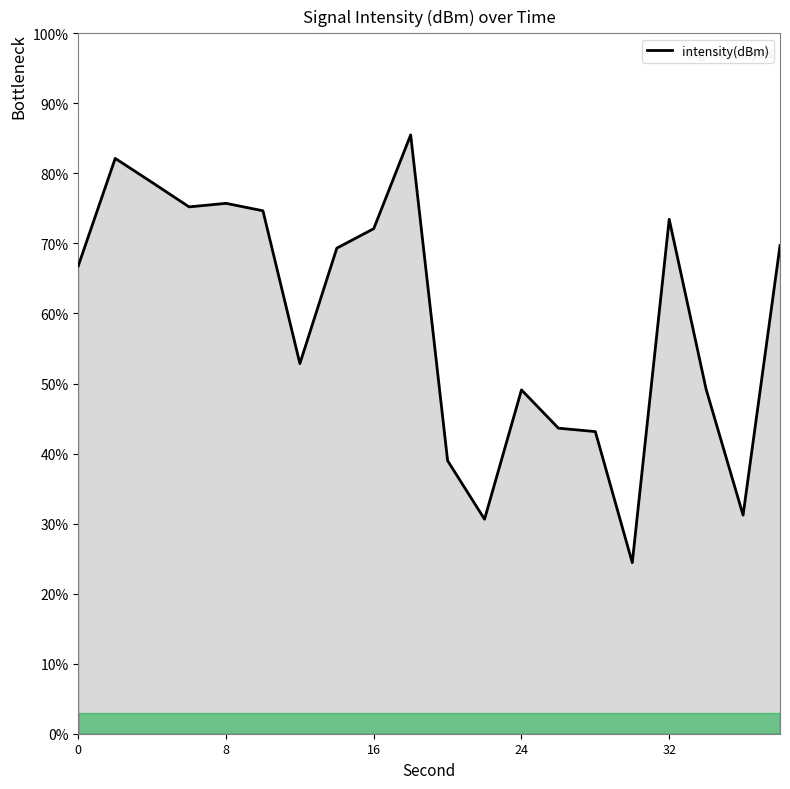

Does the chart display data point markers on the line(s)?

No